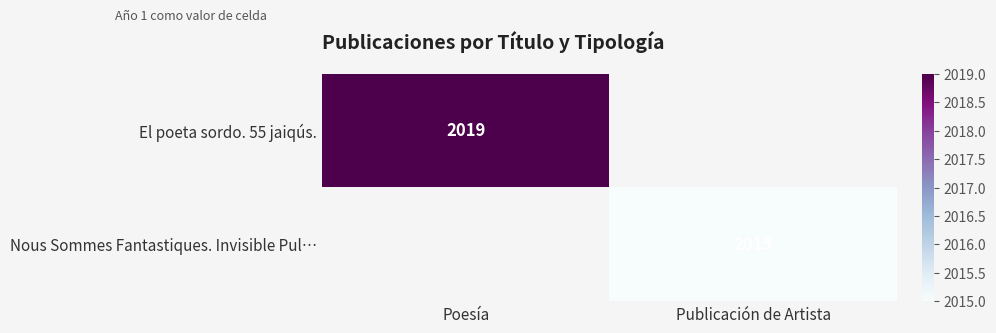

Is the value of El poeta sordo. 55 jaiqús. at Poesía greater than the value of Nous Sommes Fantastiques. Invisible Pul… at Publicación de Artista?

Yes